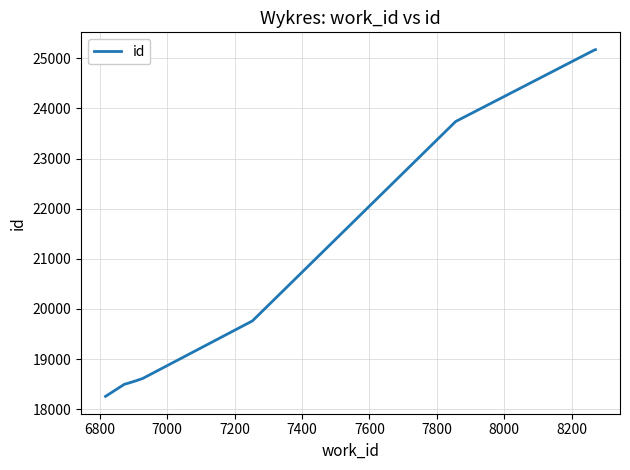

What is the difference between the maximum and minimum values?

6916